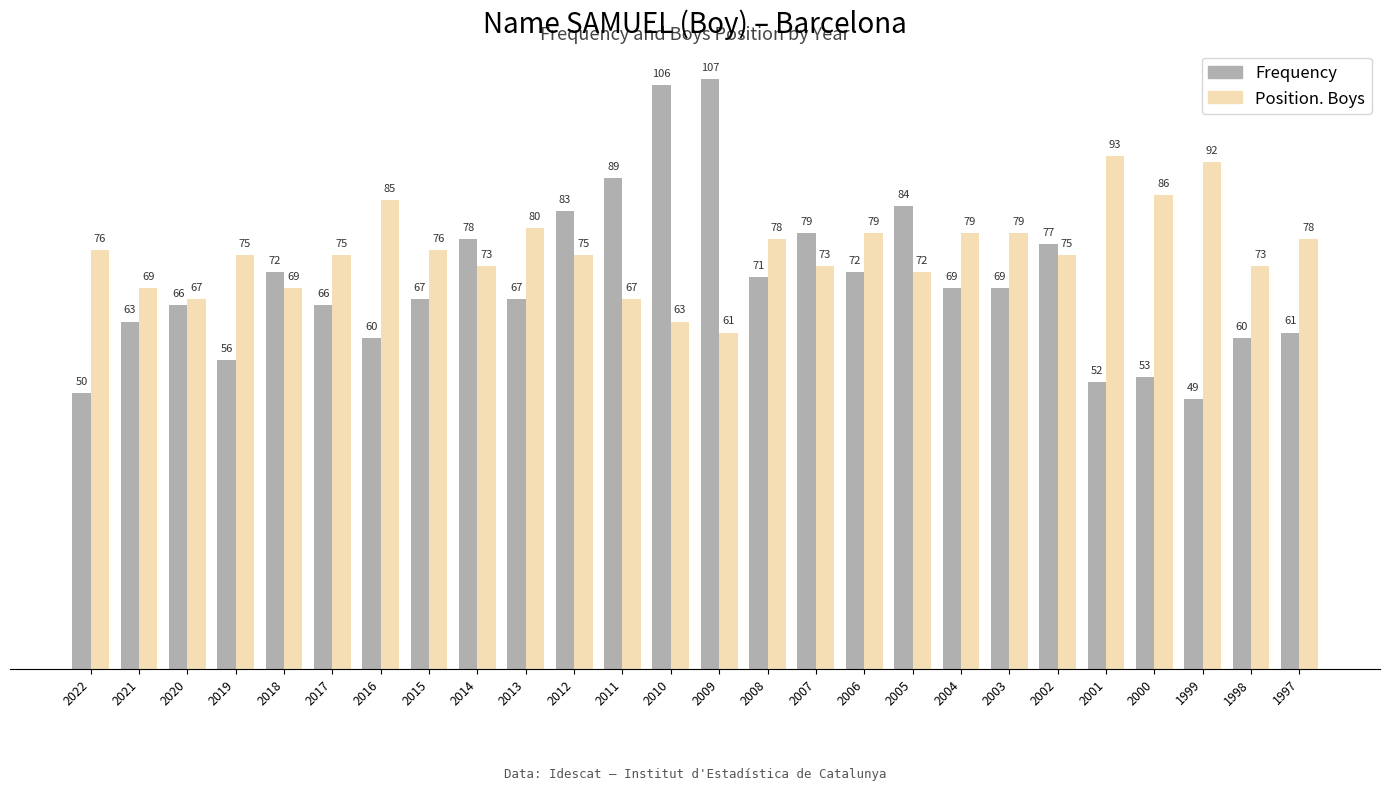

Is it true that Frequency equals 60 at 1998?

True